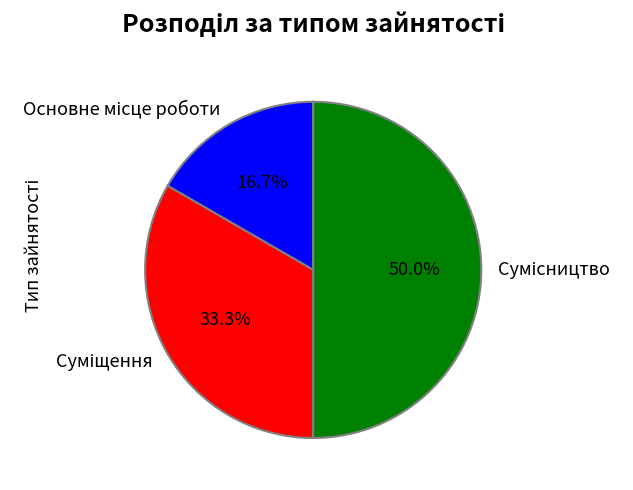

How many slices are in this pie chart?

3